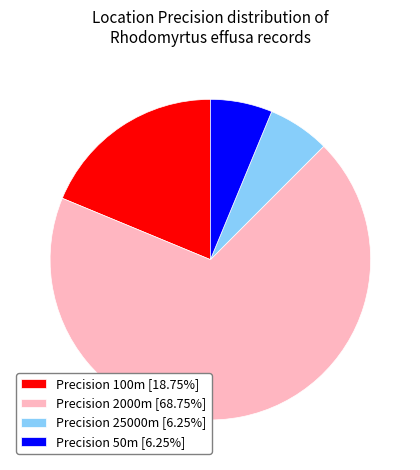

Is Precision 2000m [68.75%] the majority of the pie?

Yes